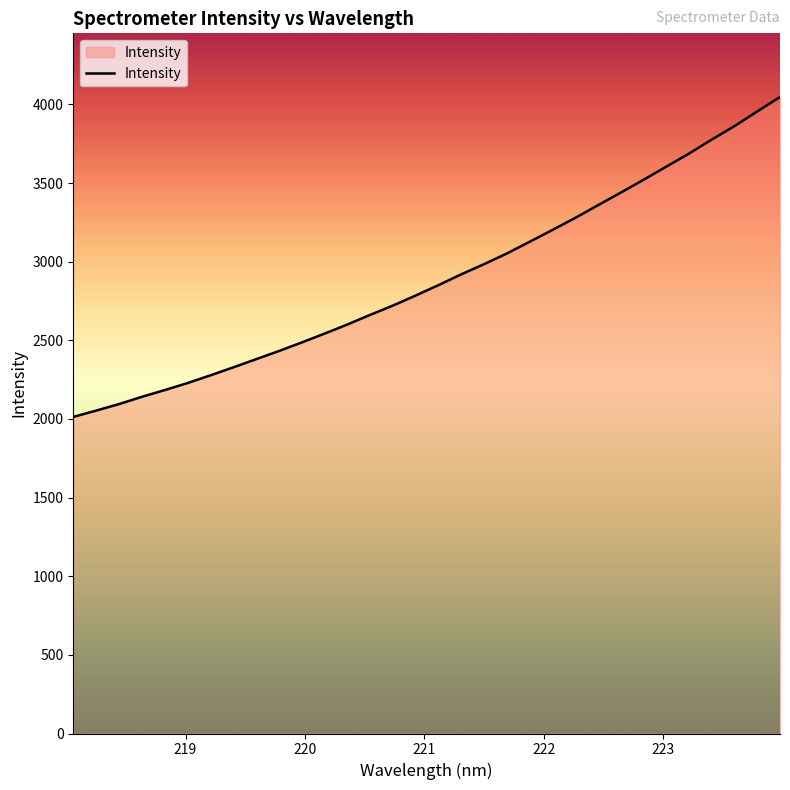

How many lines are shown in the chart?

1